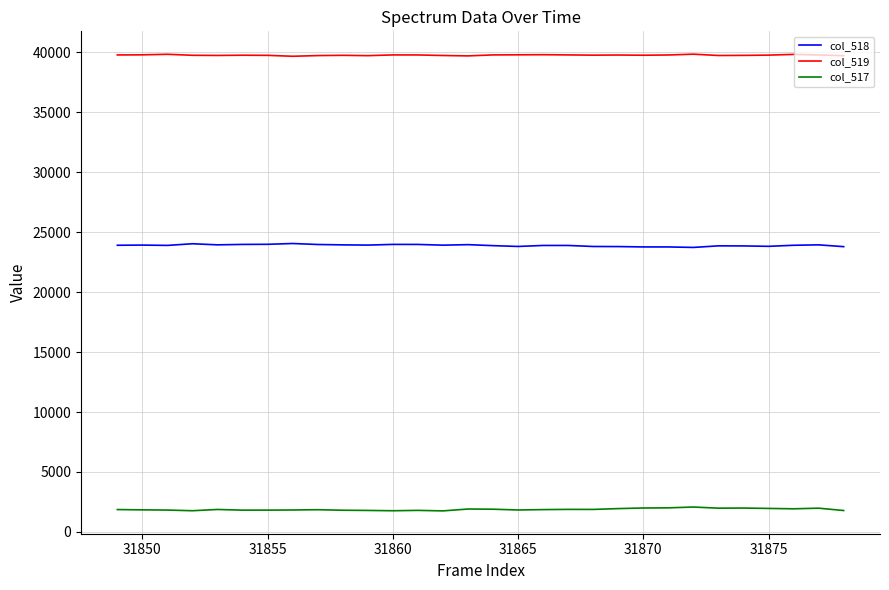

List the series in order of their peak value, lowest first.

col_517, col_518, col_519